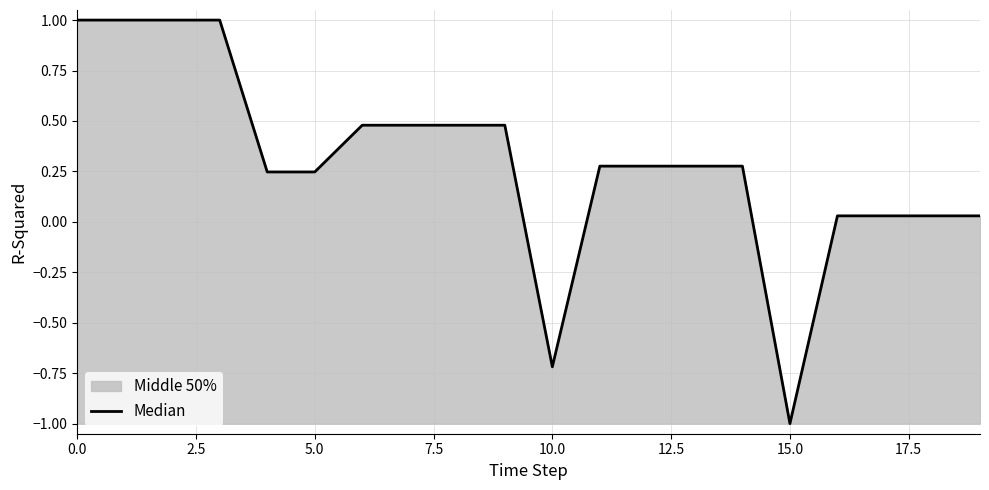

True or false: the data shows 1.5 at 0.0.

False